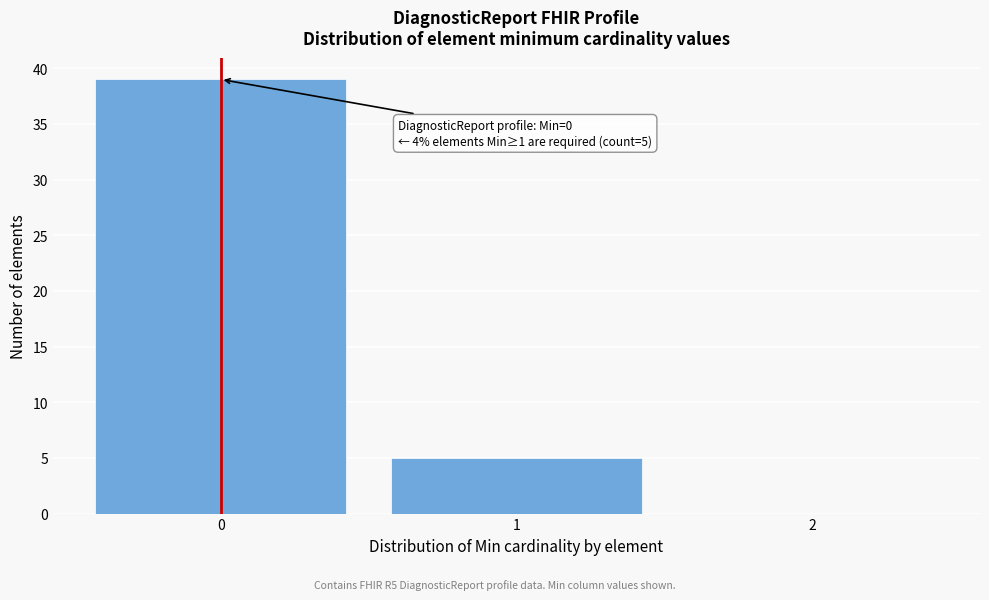

Reading left to right, extract all data points from this chart.

0=39	1=5	2=0